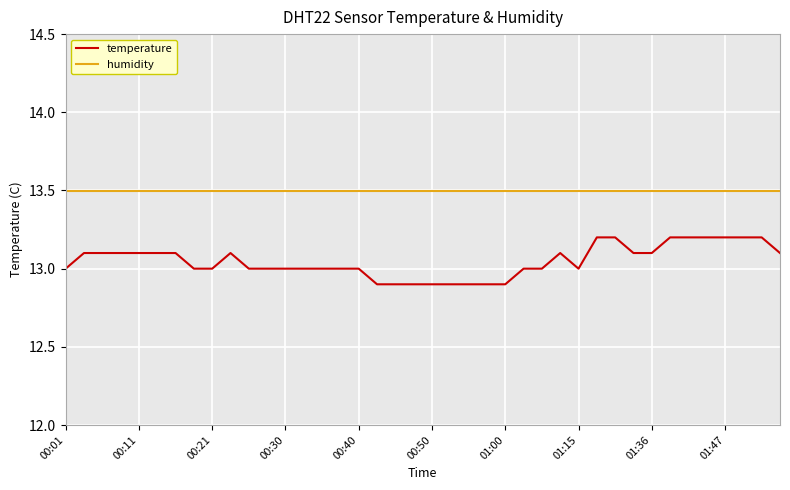

True or false: humidity and temperature intersect in this chart.

False